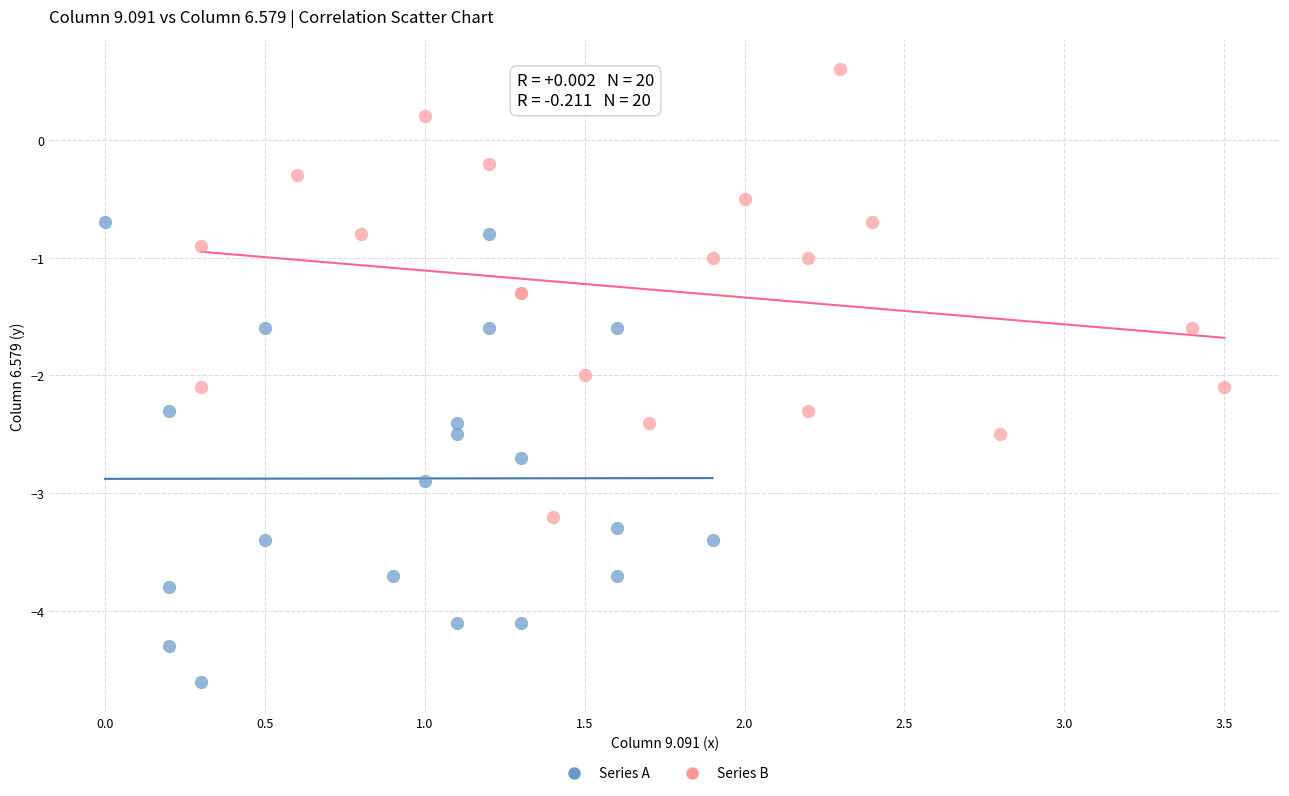

Which series reaches the minimum Y coordinate?

Series A